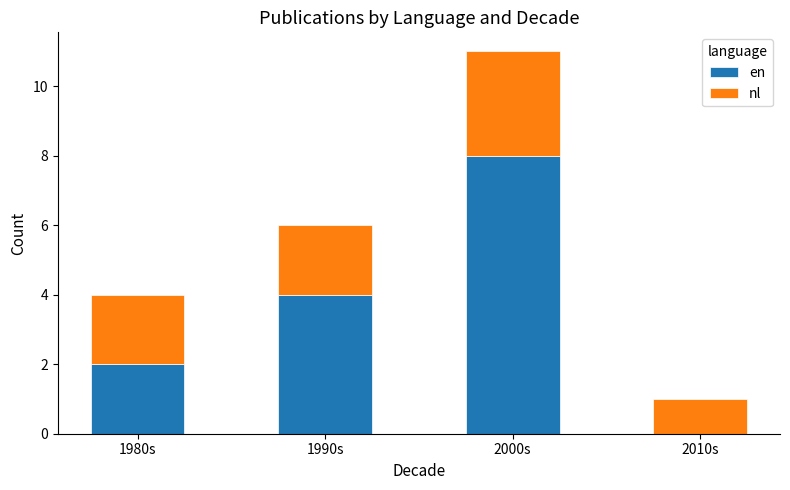

What is the total value across all series at 1980s?

4